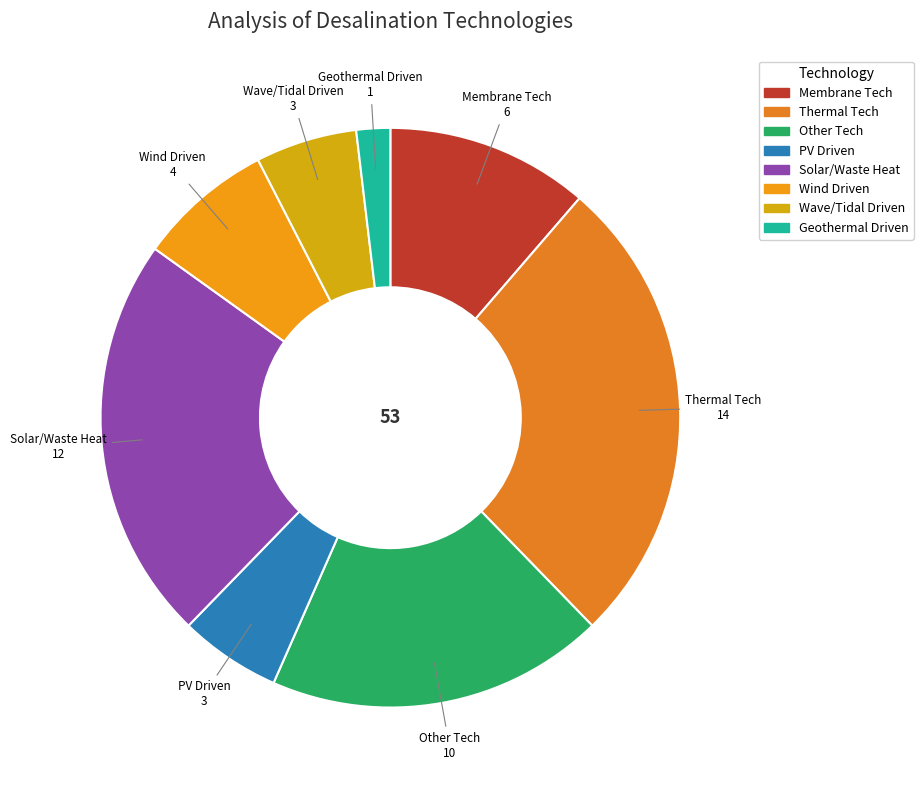

Which category has the smallest portion of the pie?

Geothermal Driven